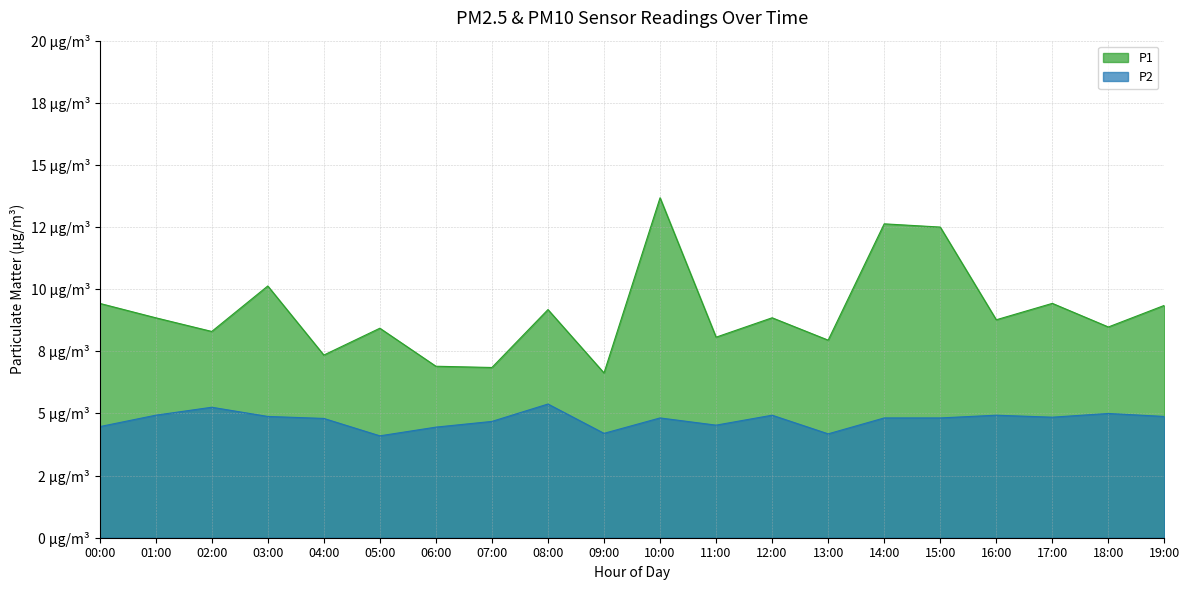

What is the value of the P1 point at the 4th from the left?

10.1